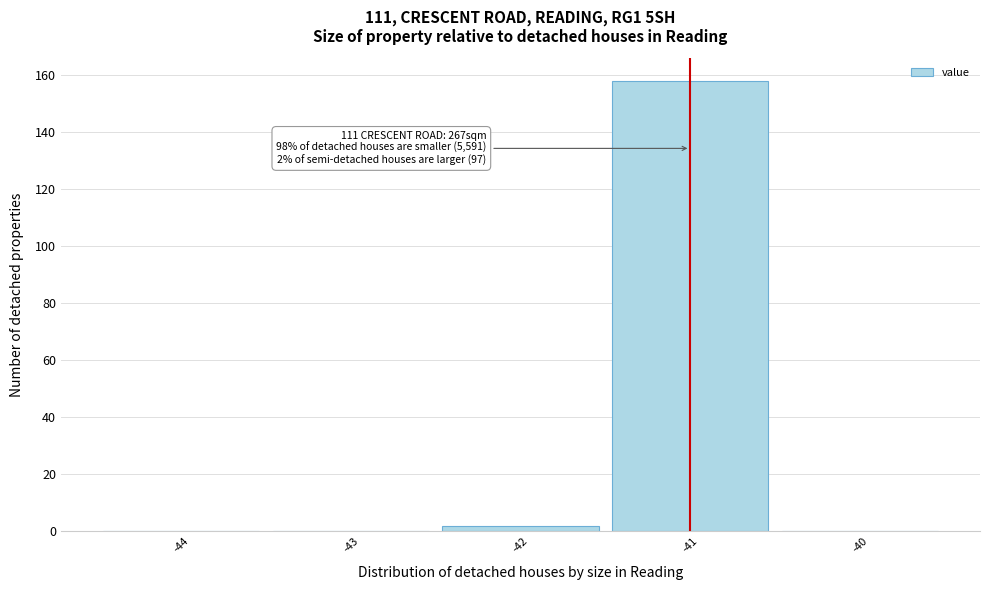

Over which range of the x-axis is the bar tallest?

-41.5 to -40.5